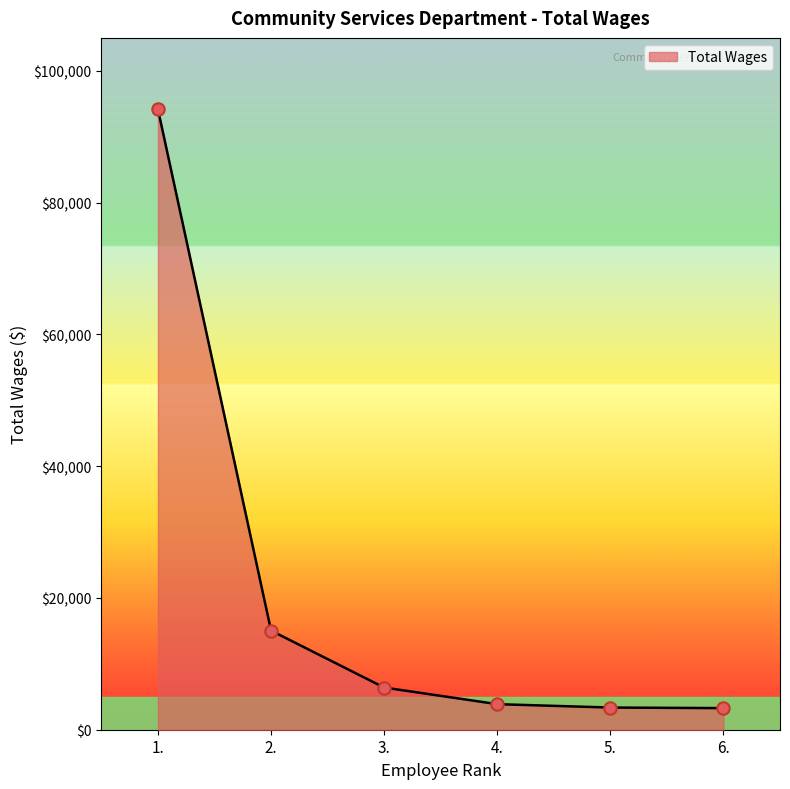

What is the change in value from 3. to 6.?

-3122